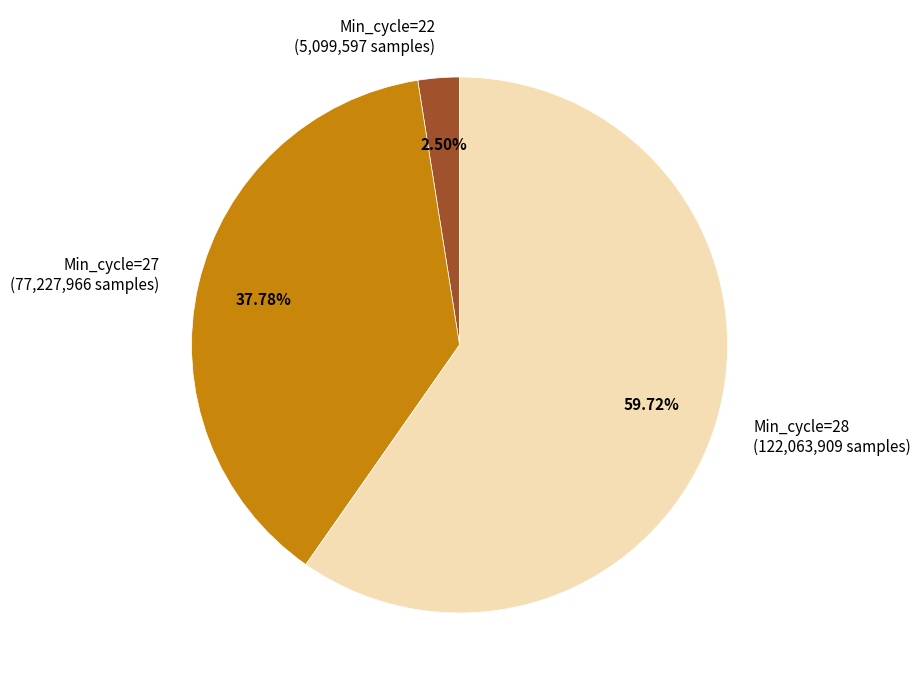

What is the ratio of the value at Min_cycle=28 (122,063,909 samples) to the value at Min_cycle=22 (5,099,597 samples)?

23.9